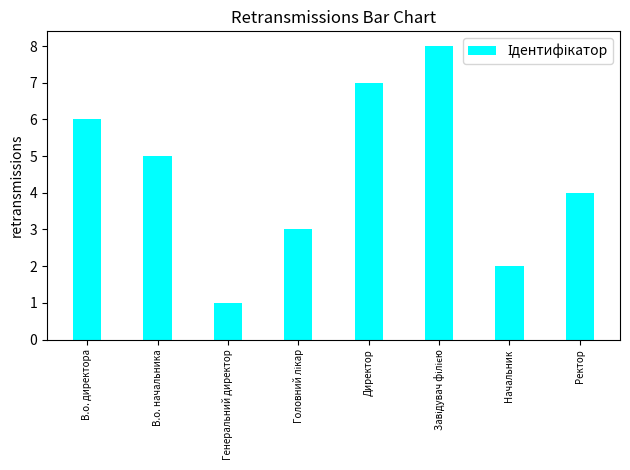

What position from the right is Директор?

4